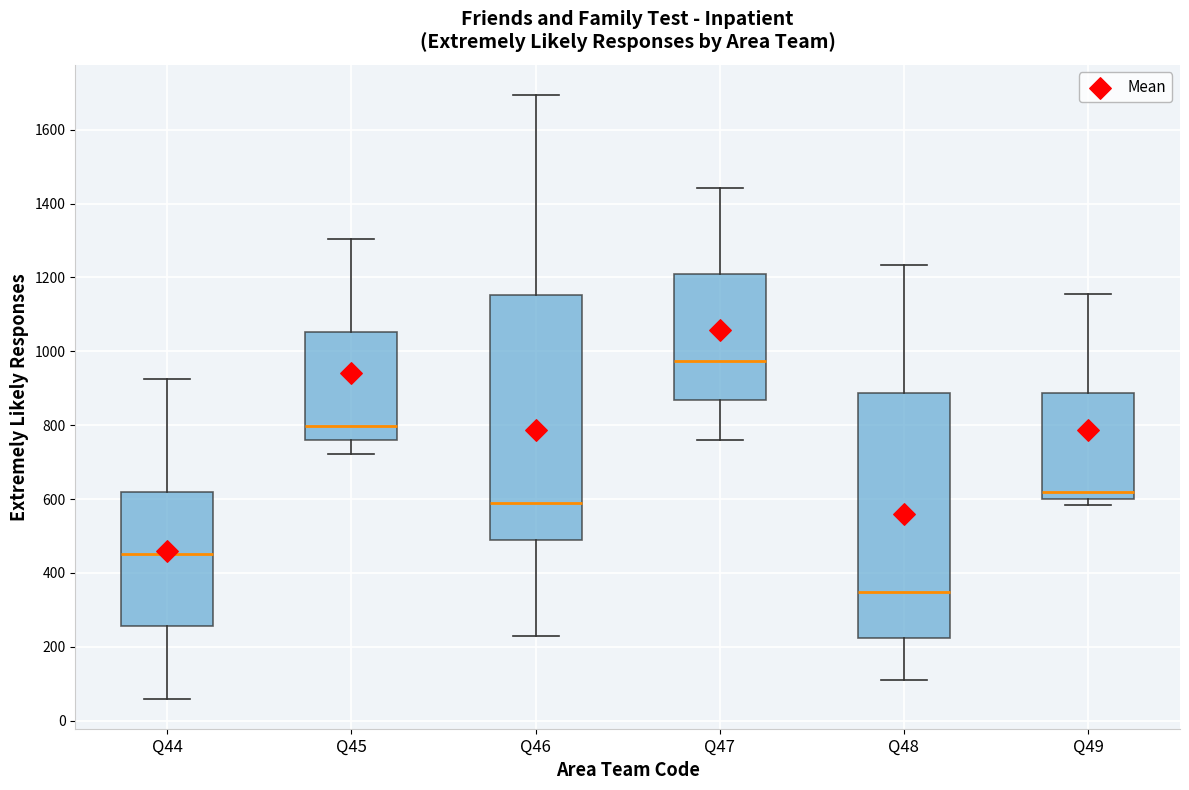

Where does the median line of the box for Q47 sit on the y-axis? The values are not printed on the chart, so give them approximately, as read against the axis.

980